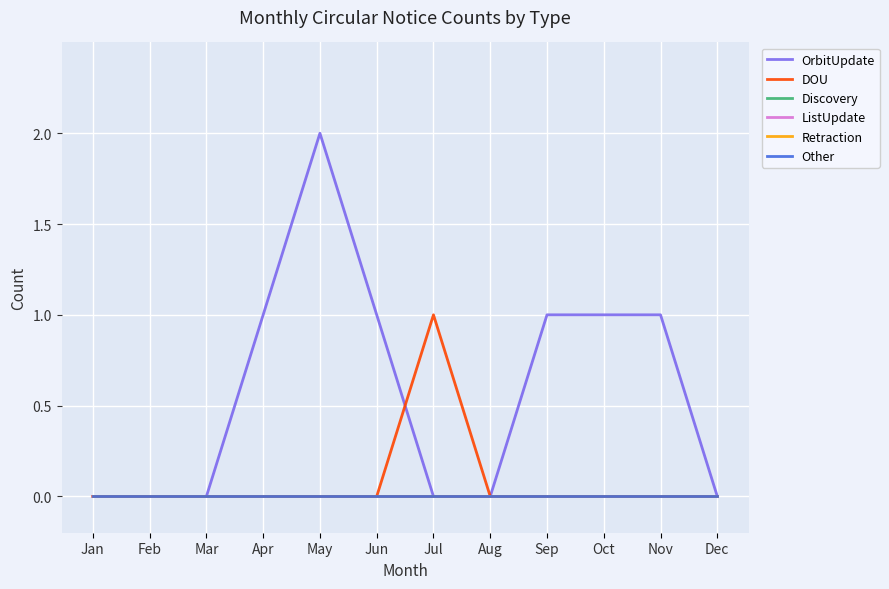

Which series has the widest spread of values?

OrbitUpdate